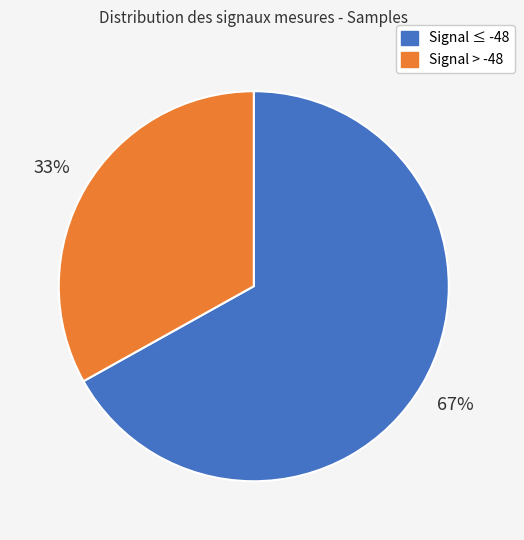

To the nearest percent, what is the difference between the largest and smallest slice percentages?

34%